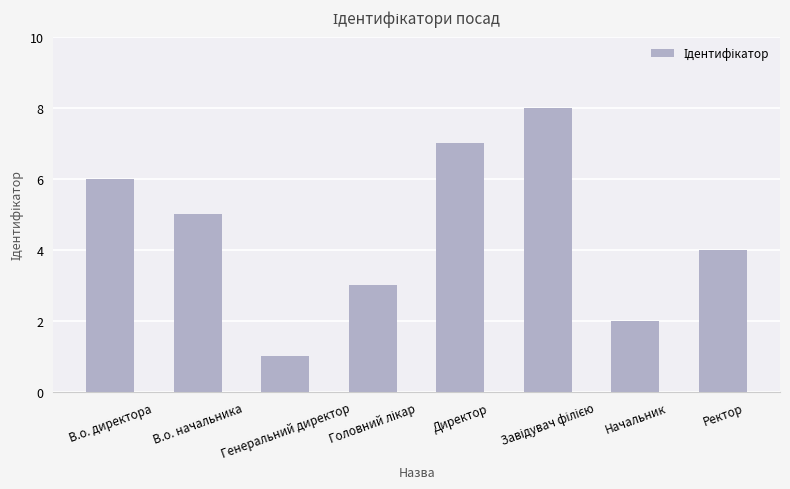

Which has a higher value, Генеральний директор or Ректор?

Ректор